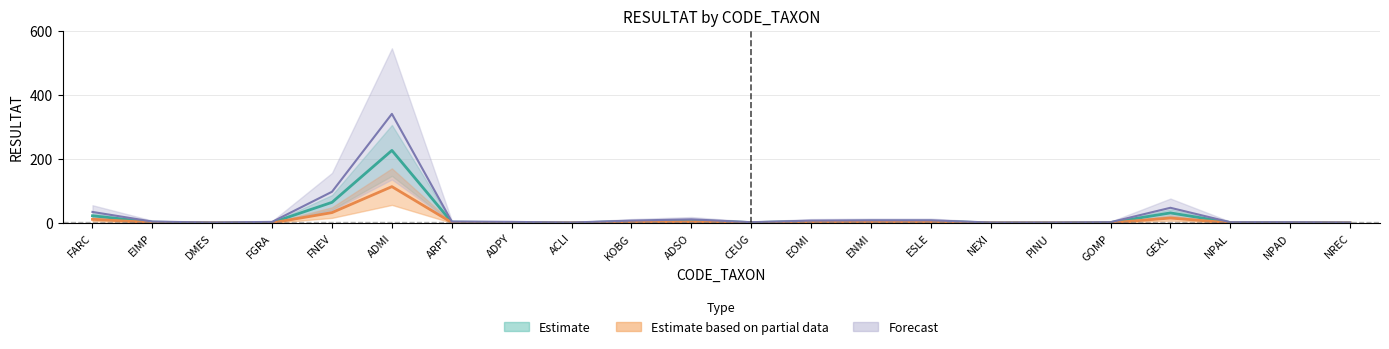

What are all the series names shown in the legend?

Estimate, Estimate based on partial data, Forecast